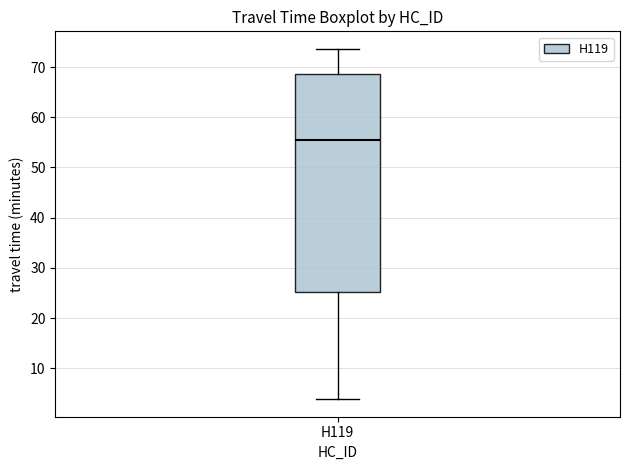

Read this box plot against the y-axis: the position of the median line, the range covered by the box, and the ends of both whiskers. The values are not printed on the chart, so give them approximately, as read against the axis.

median 56, box 25 to 69, whiskers 4 to 74